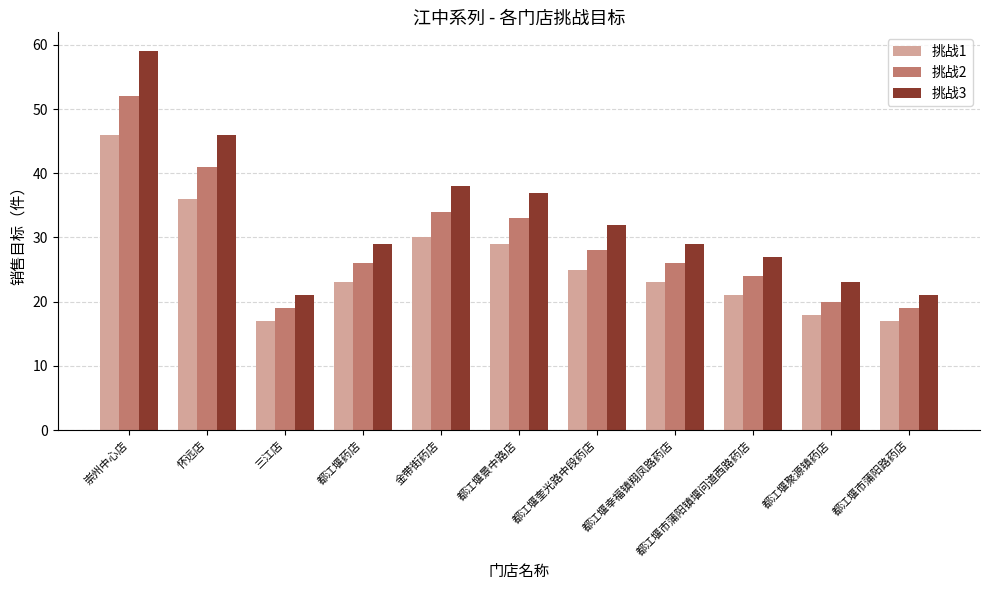

What is the average value of the 挑战3 series?

33